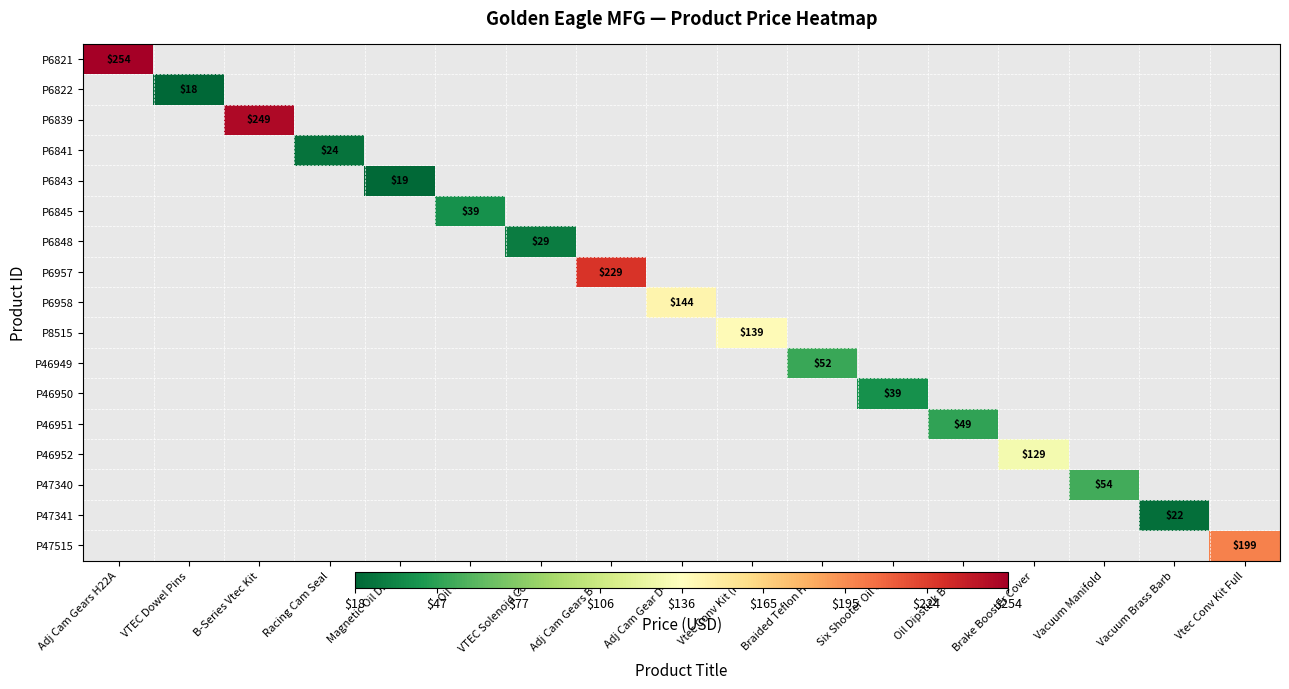

Between VTEC Dowel Pins and Magnetic Oil Drain, which is larger?

Magnetic Oil Drain